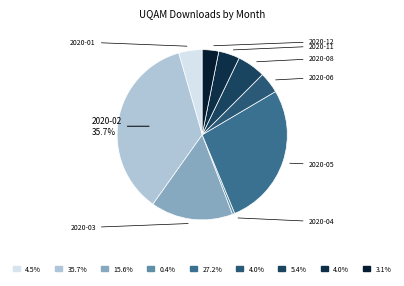

Is it true that 2020-08 is 5% of the pie?

True